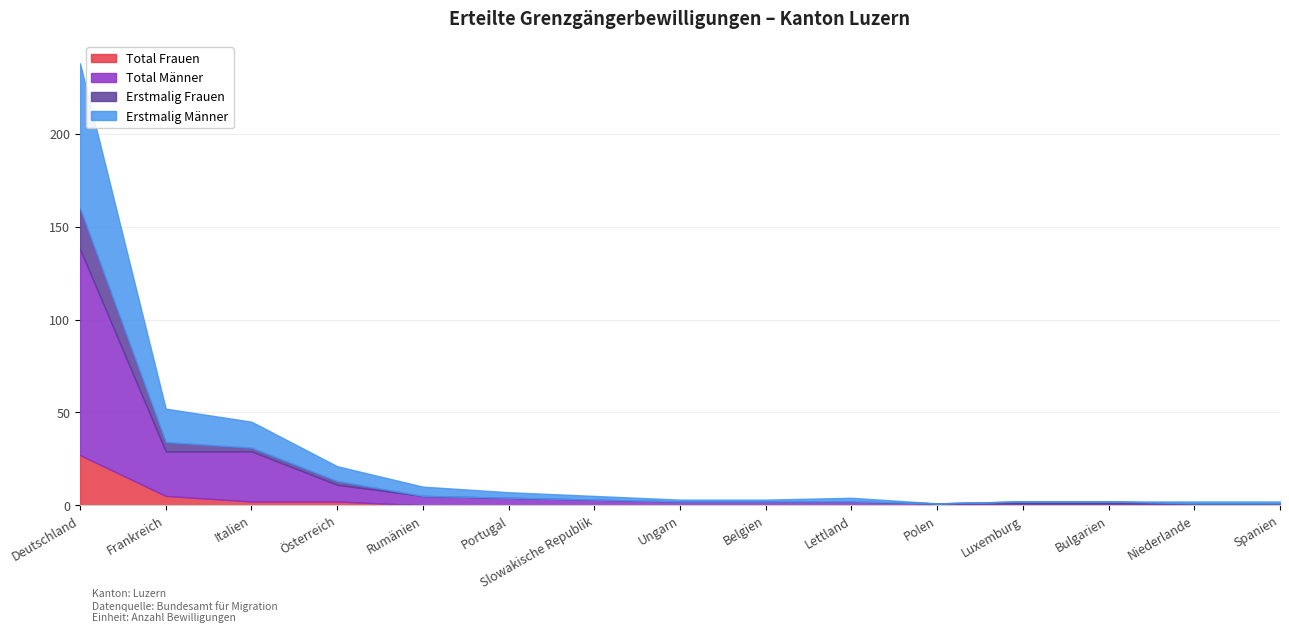

What is the highest value of the Total Frauen series?

27